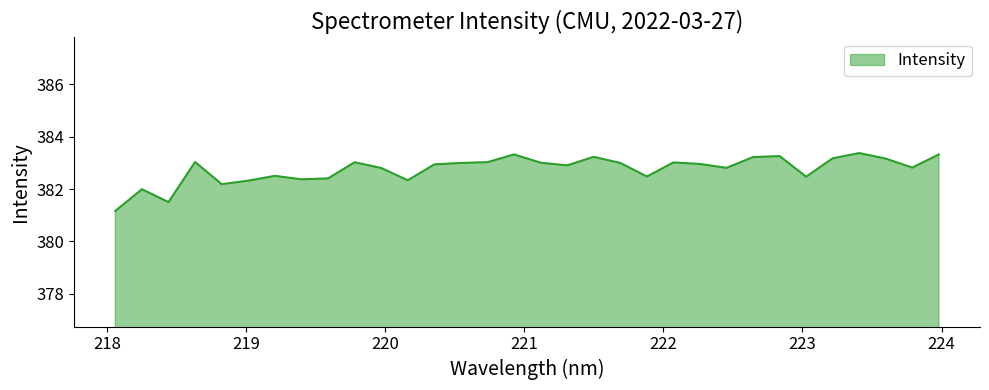

What is the greatest value displayed?

383.4